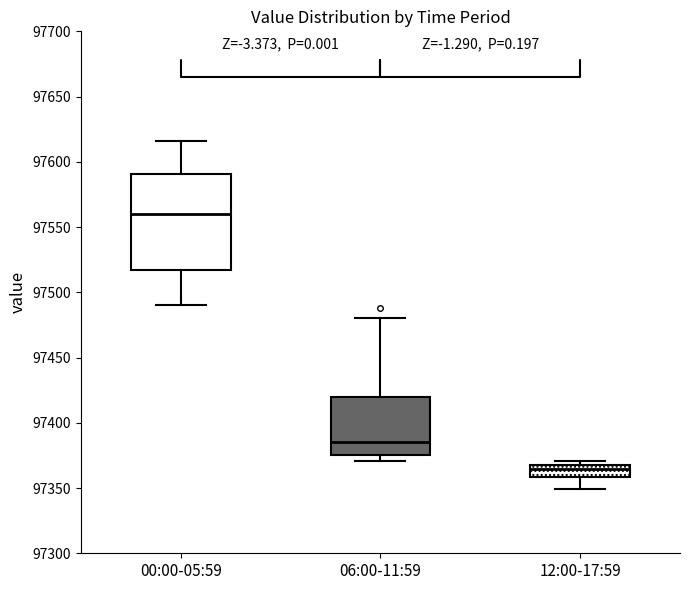

Reading left to right, transcribe this box plot: for each box, give where its median line is, the range the box spans, and where its two whiskers end, as read against the y-axis. The values are not printed on the chart, so give them approximately, as read against the axis.

00:00-05:59: median 97560, box 97515 to 97590, whiskers 97490 to 97615
06:00-11:59: median 97385, box 97375 to 97420, whiskers 97370 to 97480
12:00-17:59: median 97365, box 97360 to 97370, whiskers 97350 to 97370 (just above the box's upper edge)